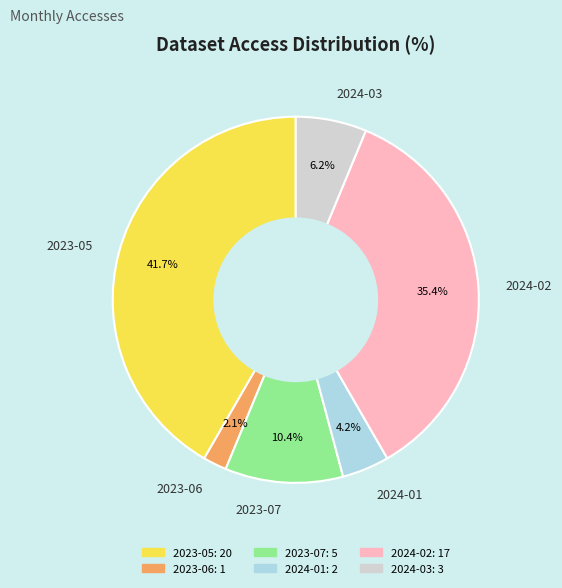

Which category has the biggest portion of the pie?

2023-05